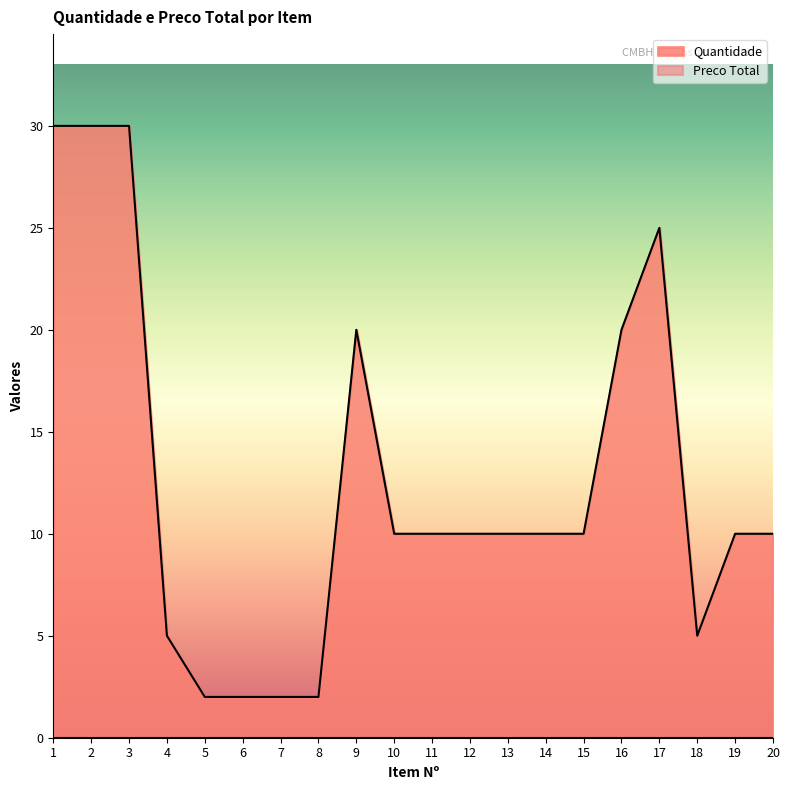

Read the value at 14, to the nearest 5.

10